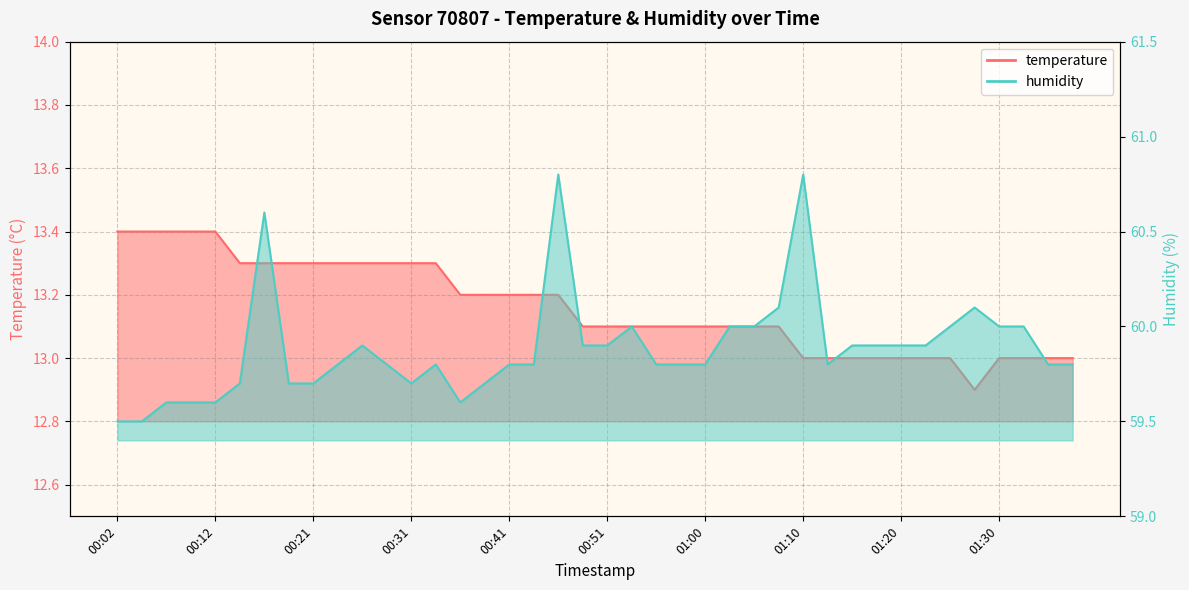

Which series changed the most between 00:26 and 00:56?

temperature